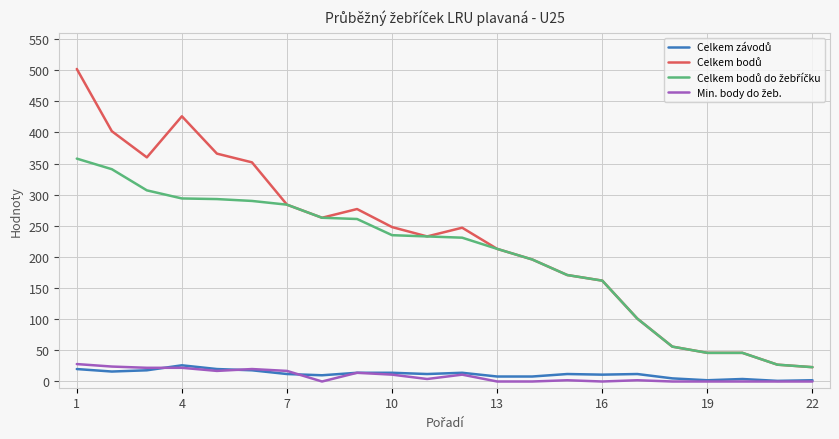

What is the maximum value shown in the chart?

502